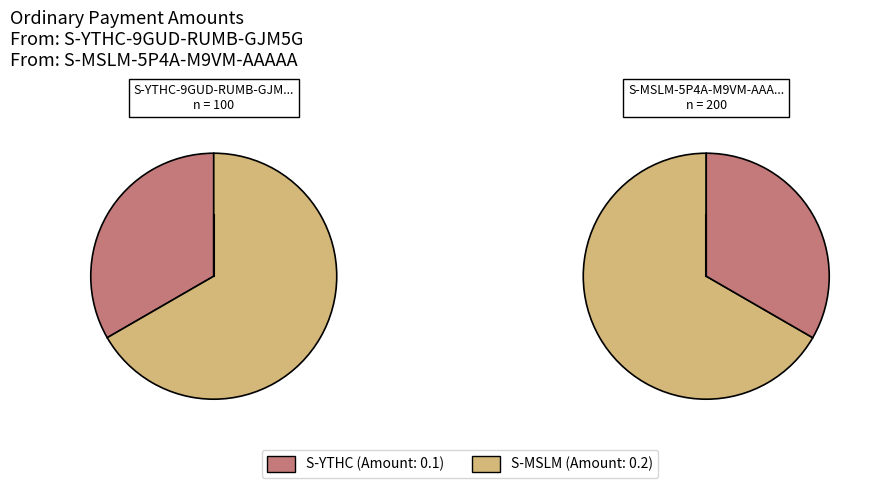

To the nearest percent, what percentage of the pie is S-YTHC-9GUD-RUMB-GJM5G?

33%